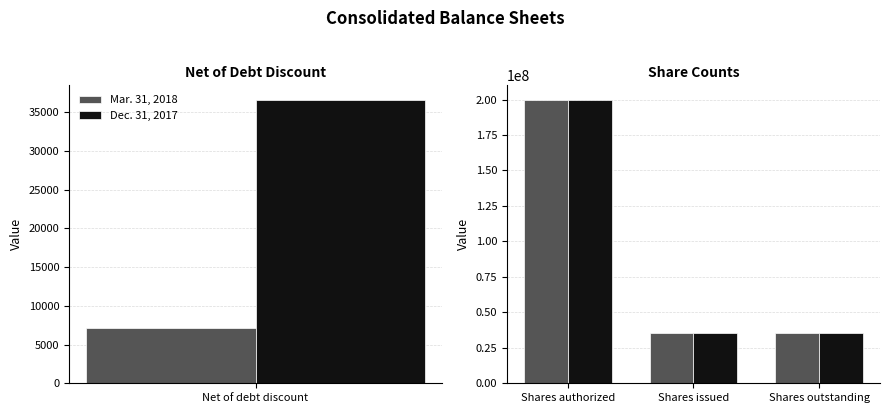

Which series has the largest range (max minus min)?

Mar. 31, 2018